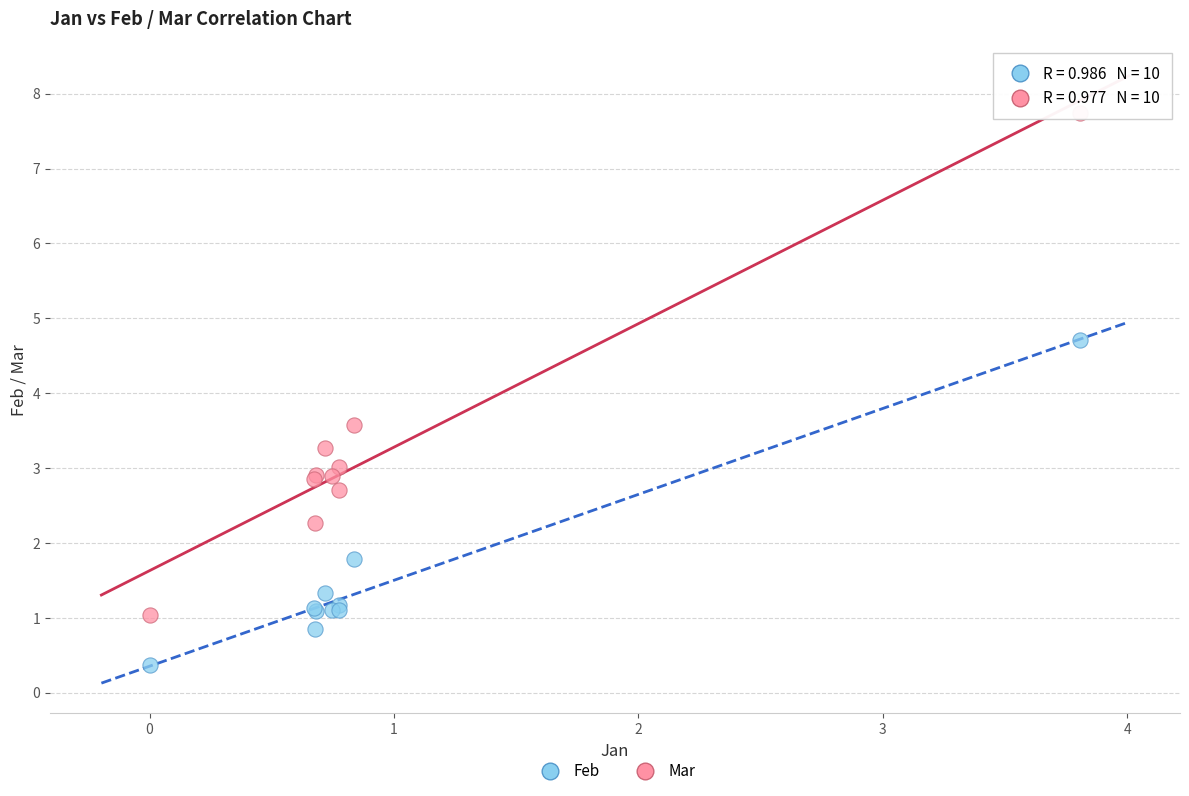

Which series has the largest Y range (max minus min)?

Mar